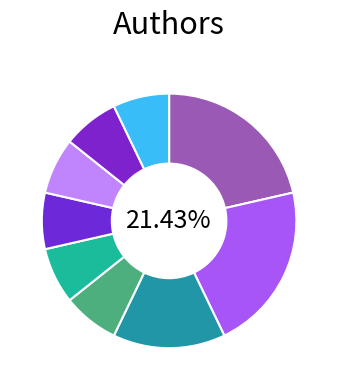

How many slices are in this pie chart?

9